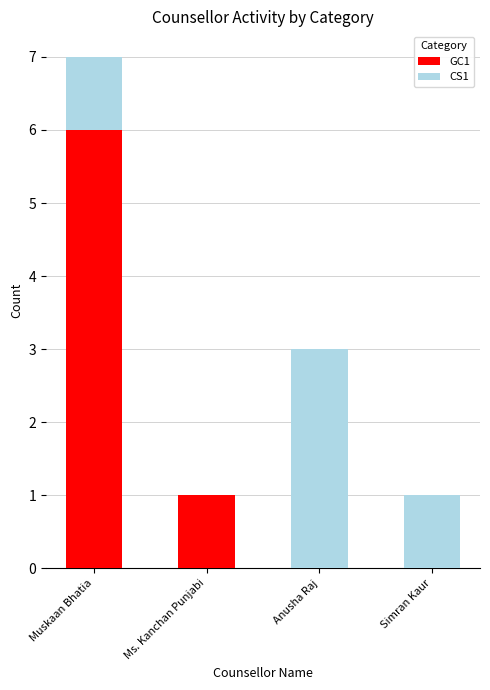

At which category is the sum across all series the highest?

Muskaan Bhatia